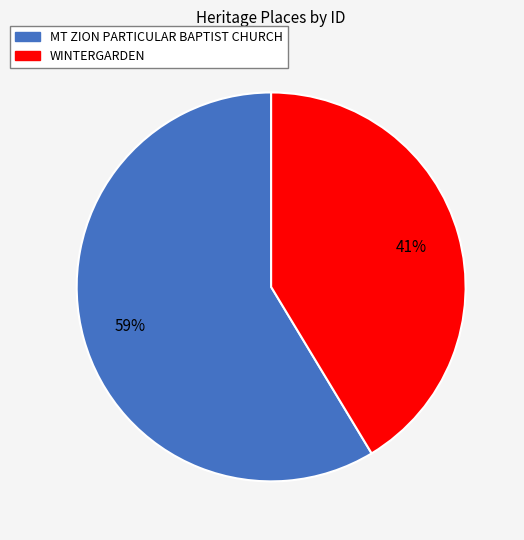

To the nearest percent, what is the combined percentage of WINTERGARDEN and MT ZION PARTICULAR BAPTIST CHURCH?

100%